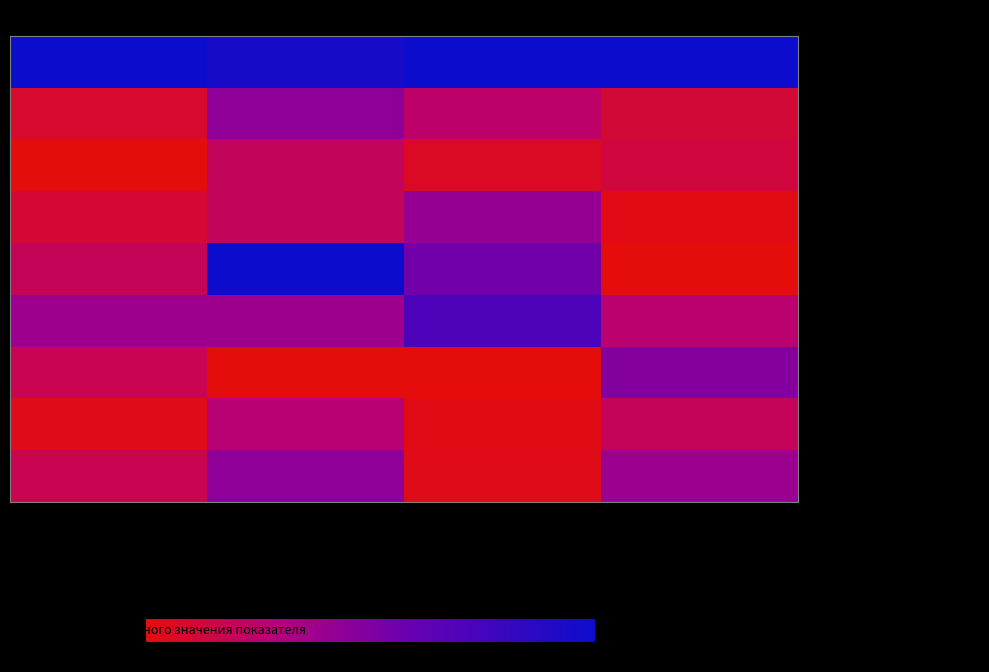

At how many categories does at least one series exceed 11?

4